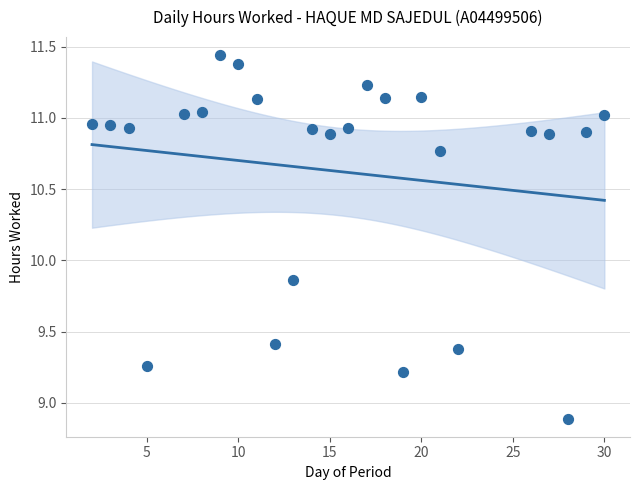

What is the range of X values (max minus min)?

28.0